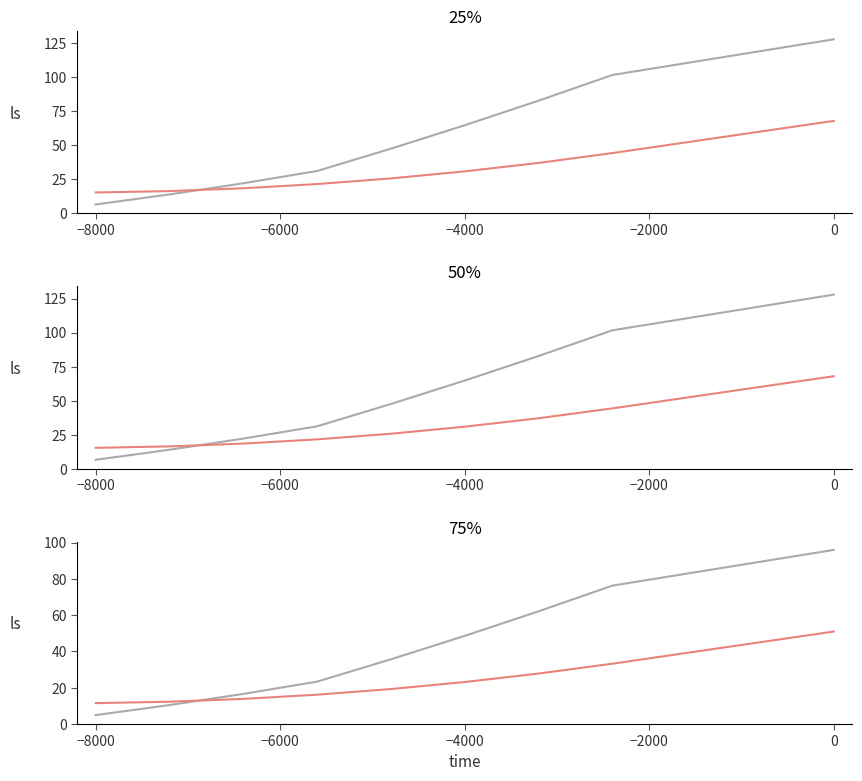

Reading right to left, extract all data points from this chart.

Cycle (scaled): 96.0	76.3	62.2	48.6	35.7	23.4	16.6	10.5	4.9
Confidence (scaled): 51.0	33.3	27.8	23.2	19.3	16.2	13.9	12.3	11.5